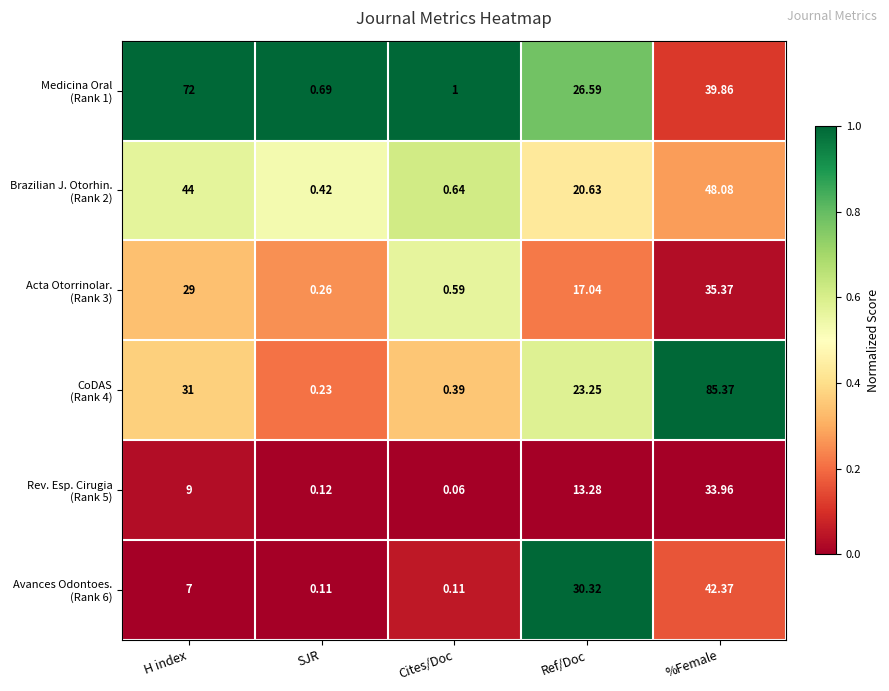

At which category does the chart reach its peak across all series?

%Female